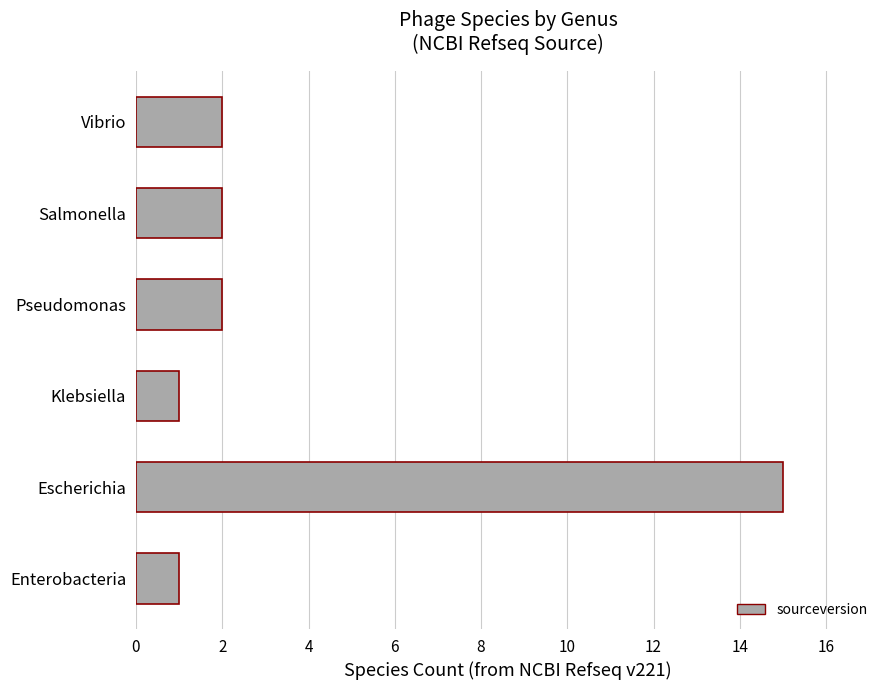

The value at Enterobacteria is 1. True or false?

True